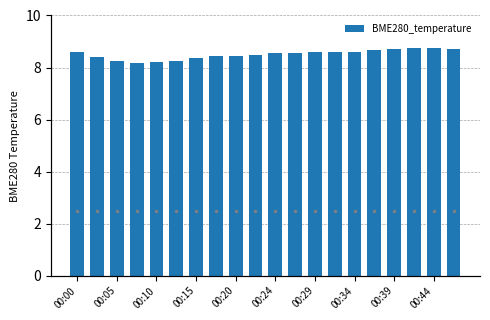

What is the minimum value for BME280_temperature?

8.2